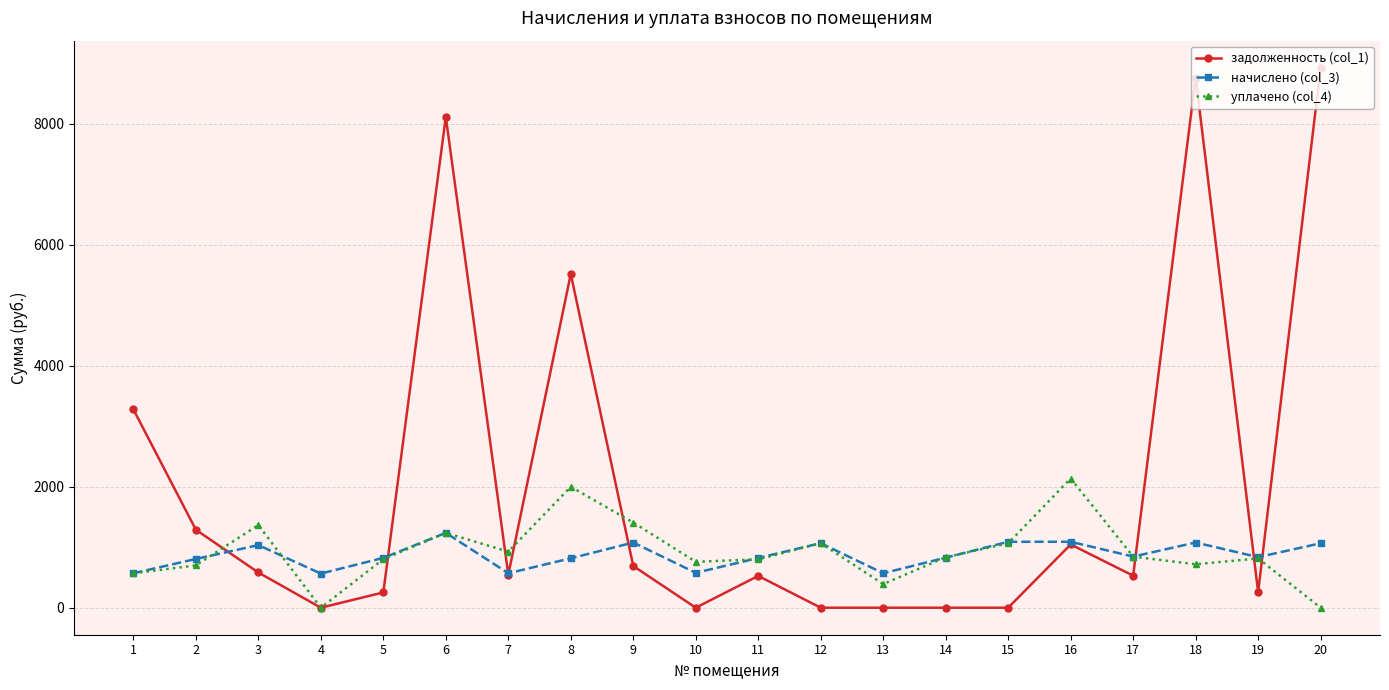

The задолженность (col_1) series shows 883.3 at 17. True or false?

False